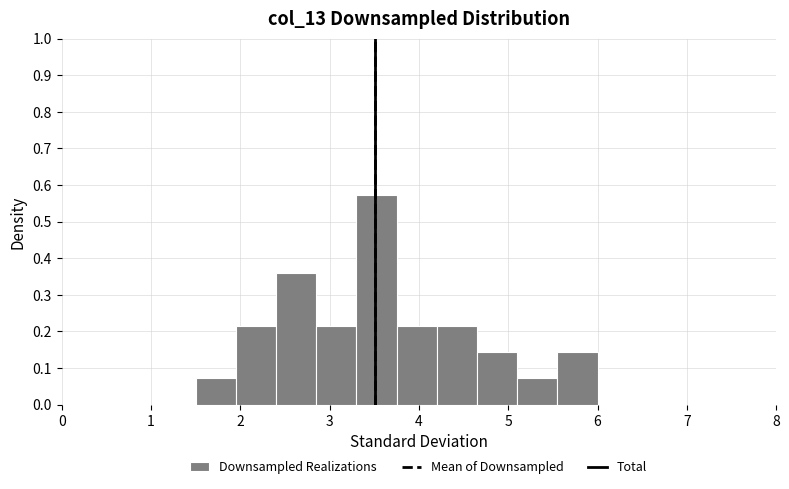

Which range on the x-axis has the tallest bar?

3.30 to 3.75